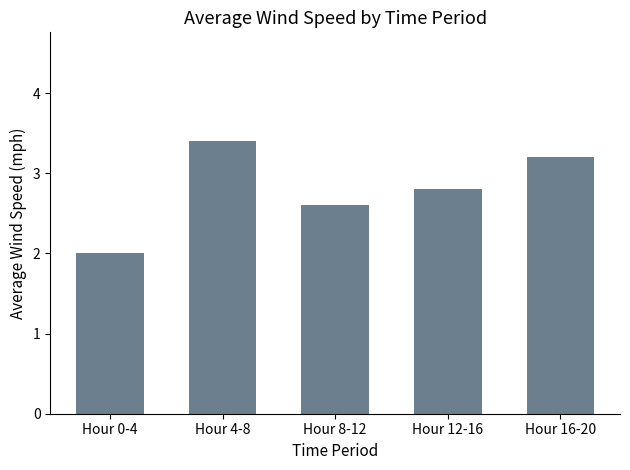

Which label corresponds to the largest value in the chart?

Hour 4-8